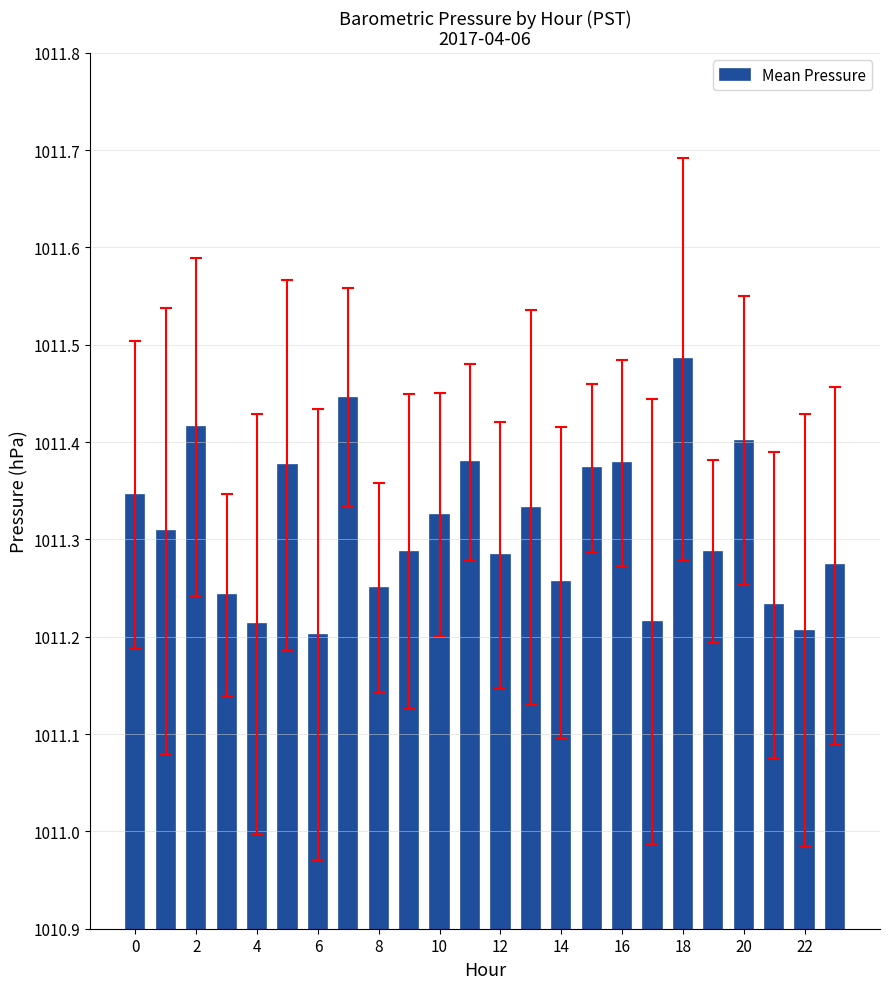

What is the difference between the maximum and minimum values?

0.3